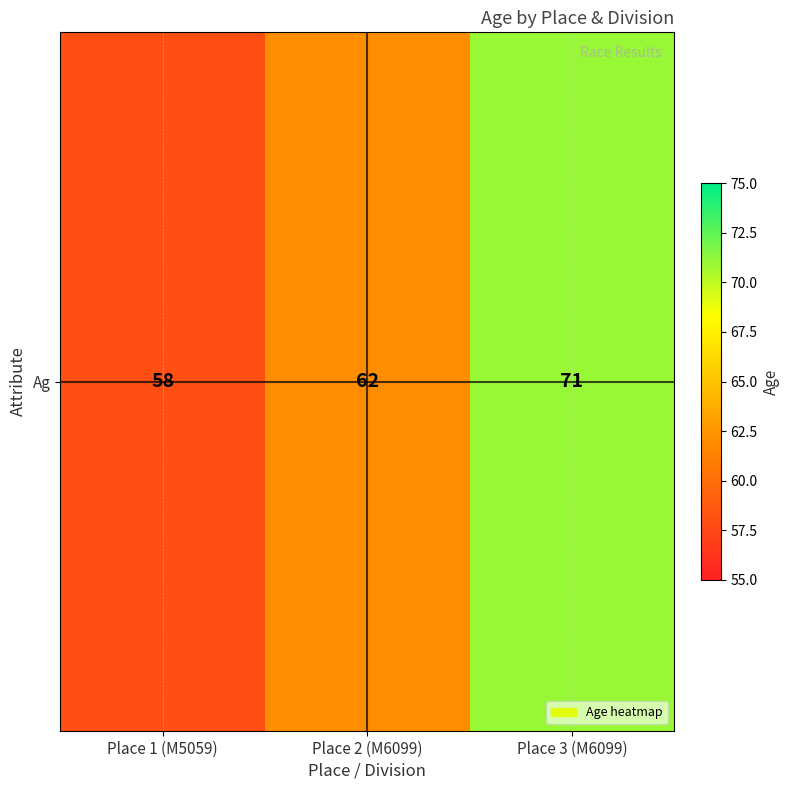

At which label does the data first exceed 62?

Place 3 (M6099)